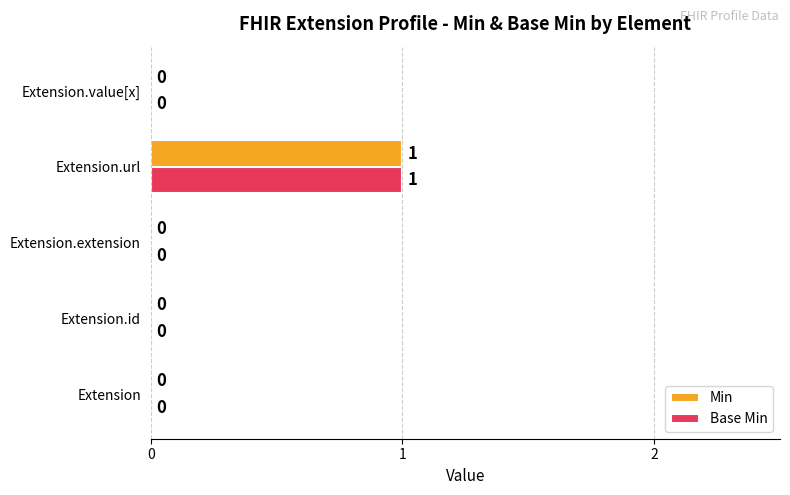

Is the value of Base Min at Extension.value[x] greater than the value of Min at Extension.url?

No